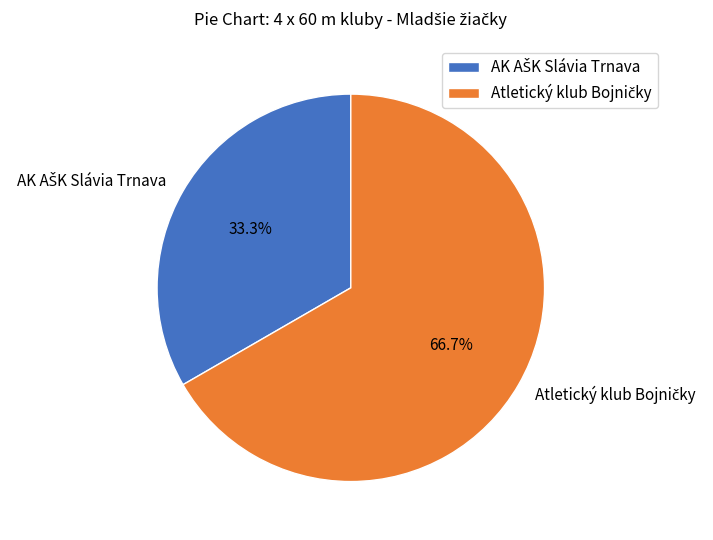

Is there a majority slice in this chart?

Yes